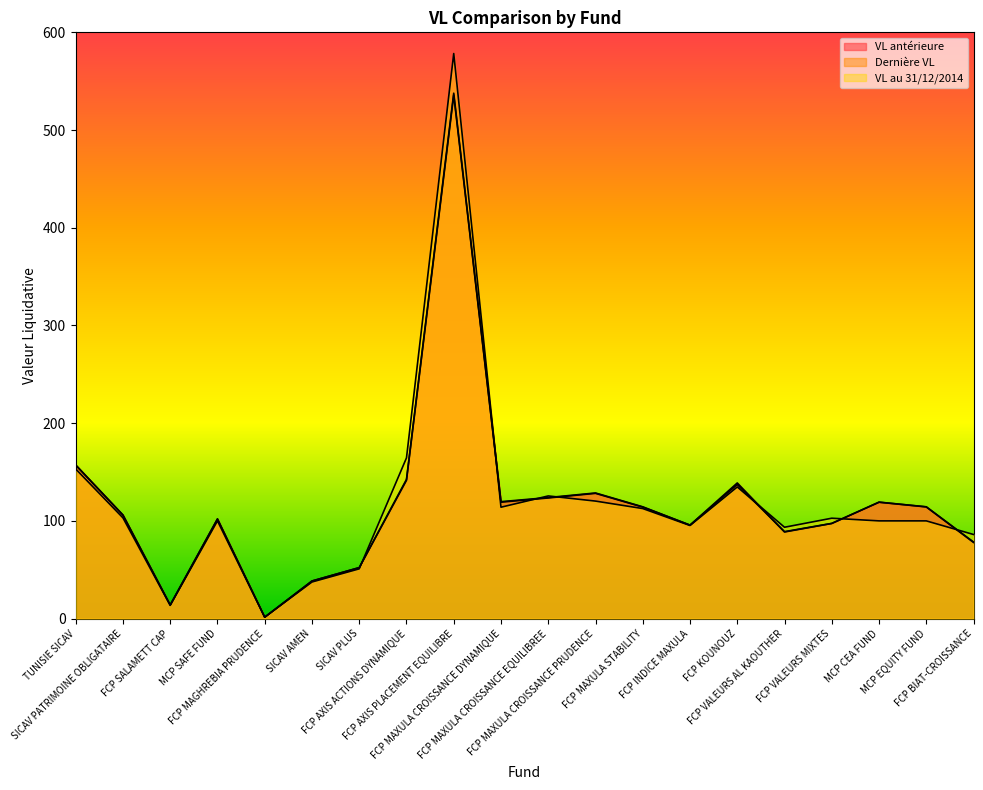

Count the number of data series in this chart.

3